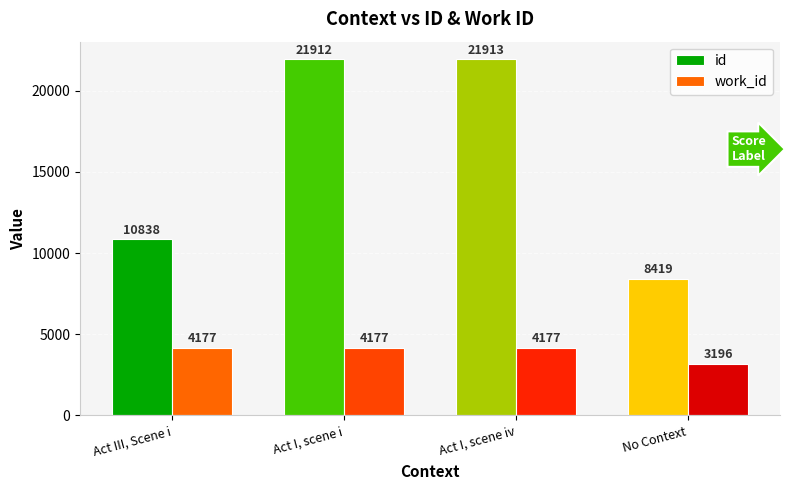

Rank the series by their maximum value, from highest to lowest.

id, work_id